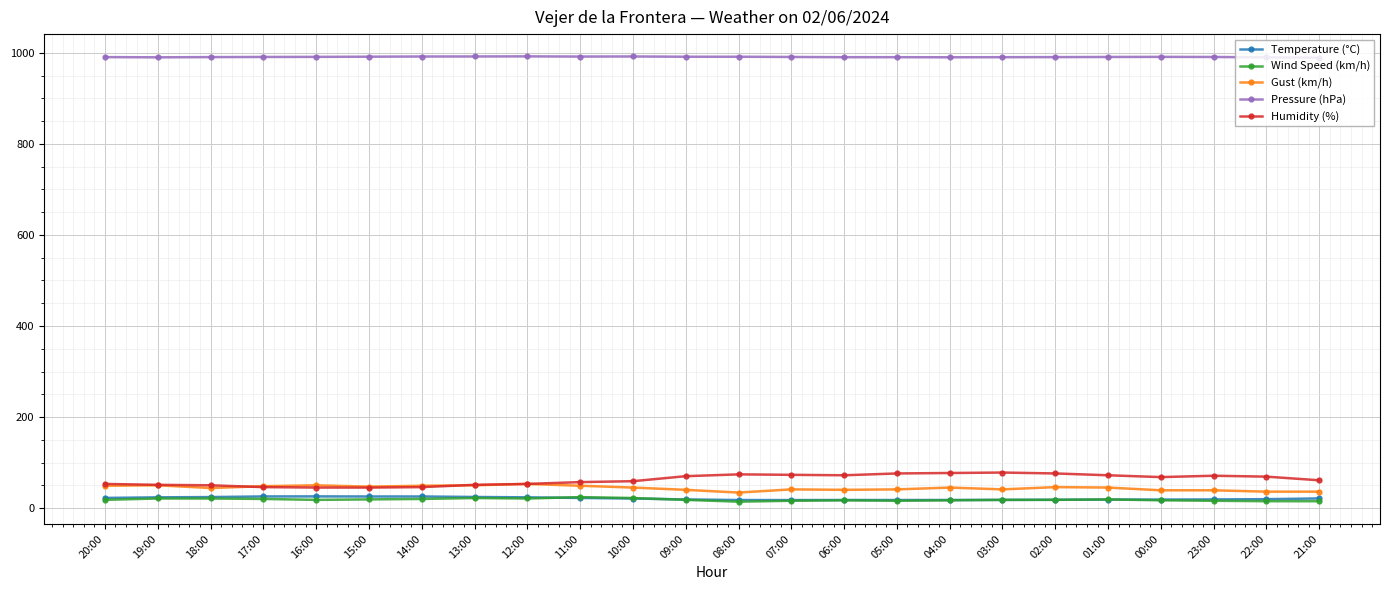

What is the label of the 3rd point from the left?

18:00